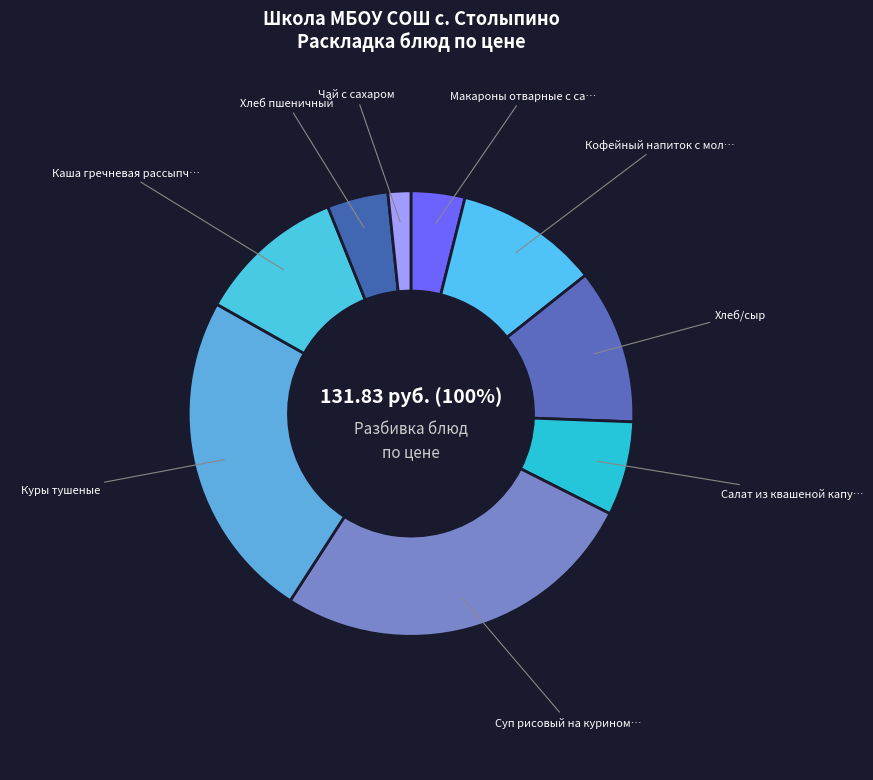

Is there a majority slice in this chart?

No